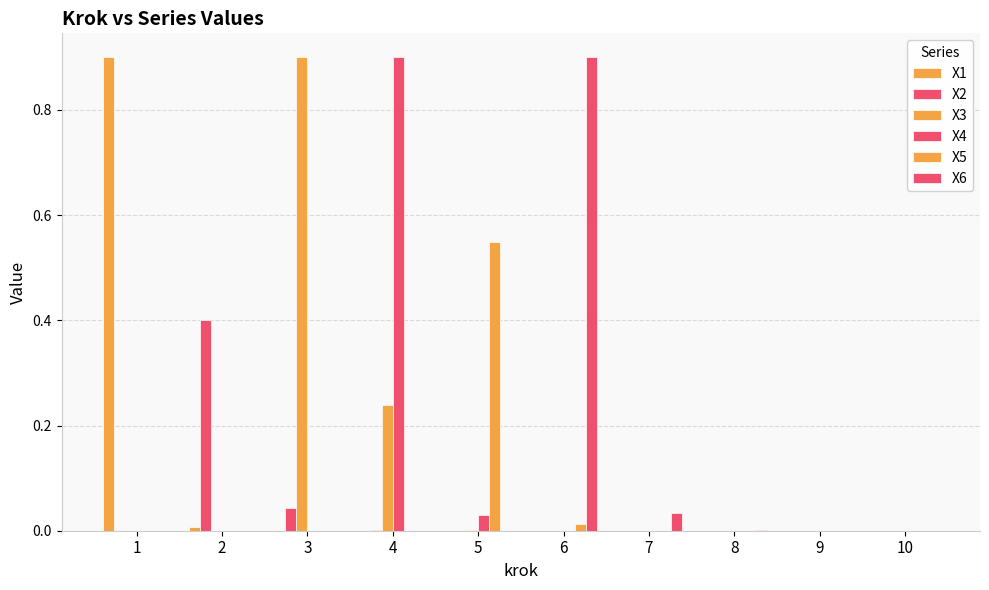

Count the number of categories in the chart.

10